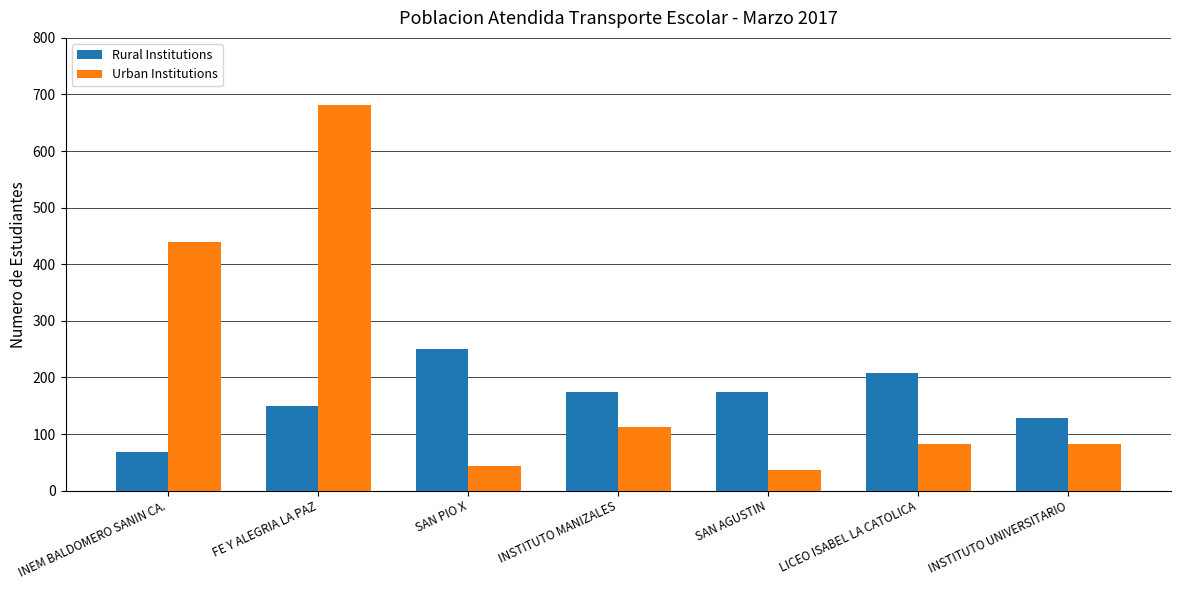

What is the difference between the maximum and second lowest values in the Urban Institutions series?

638